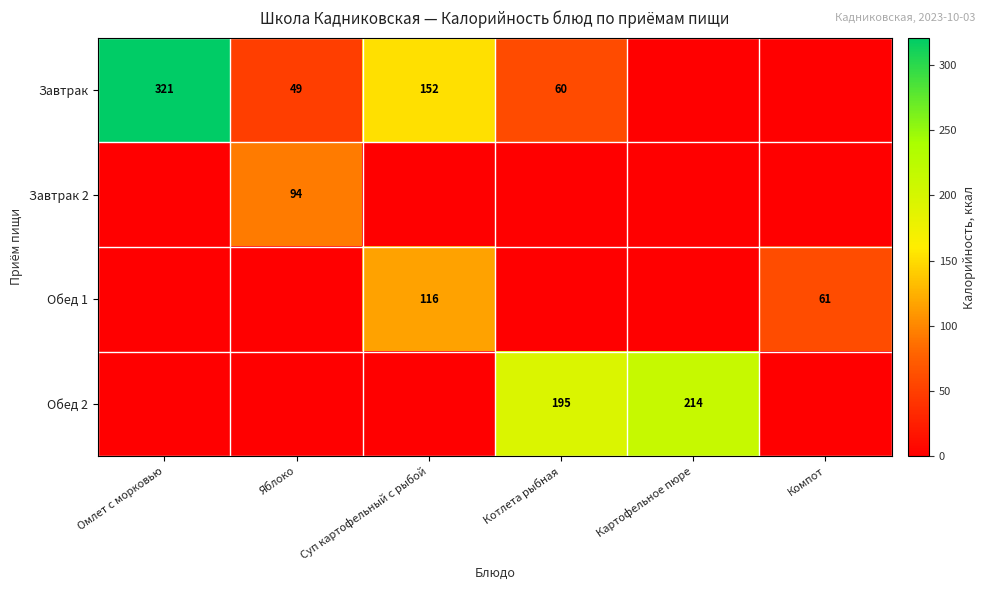

True or false: Обед 1 has a value of 116 at Суп картофельный с рыбой.

True